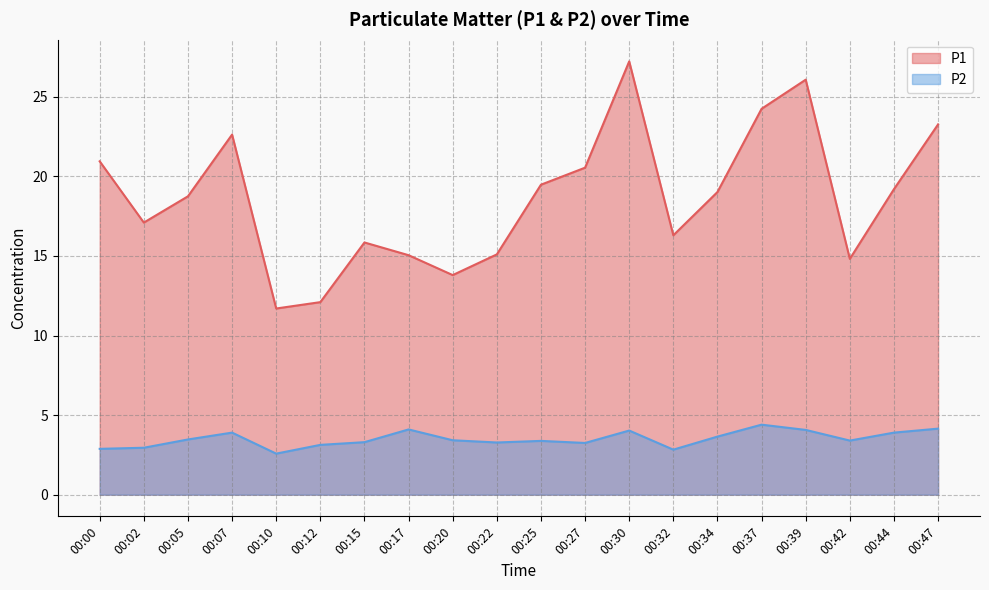

What is the greatest value displayed?

27.2